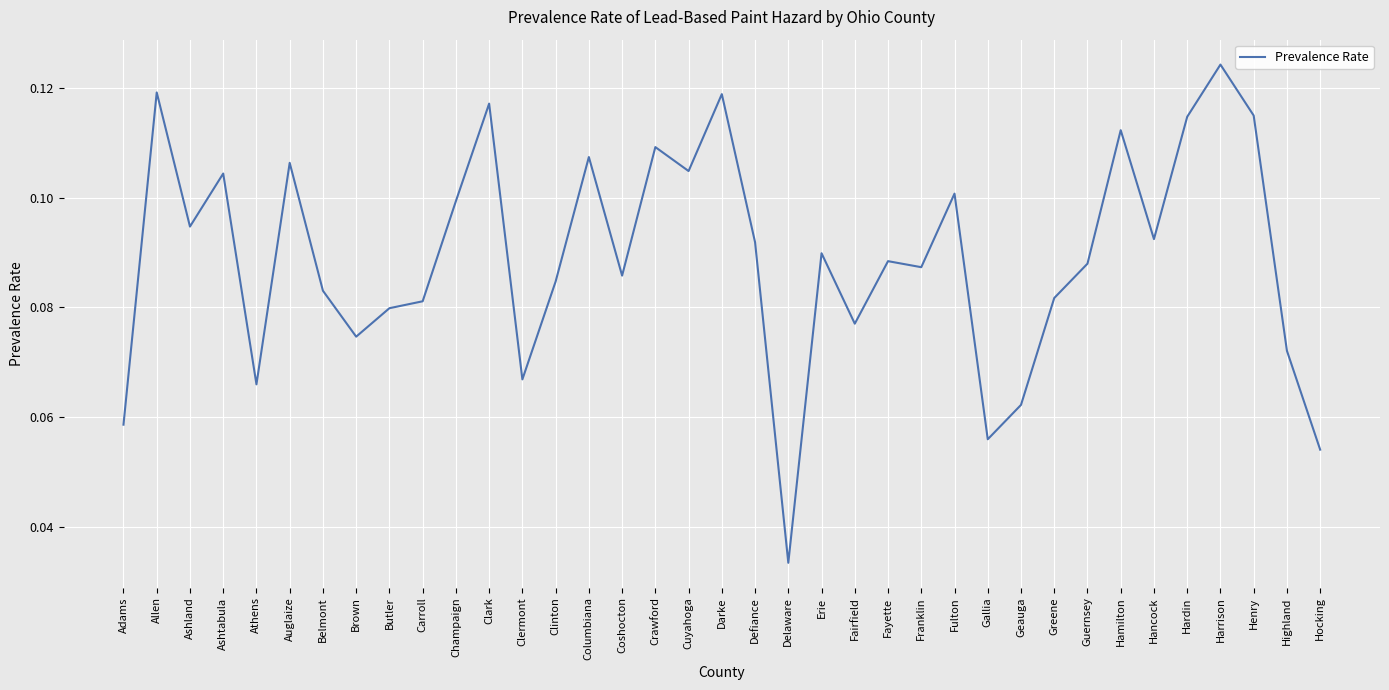

Is it true that the value at Clark is 0.1?

True